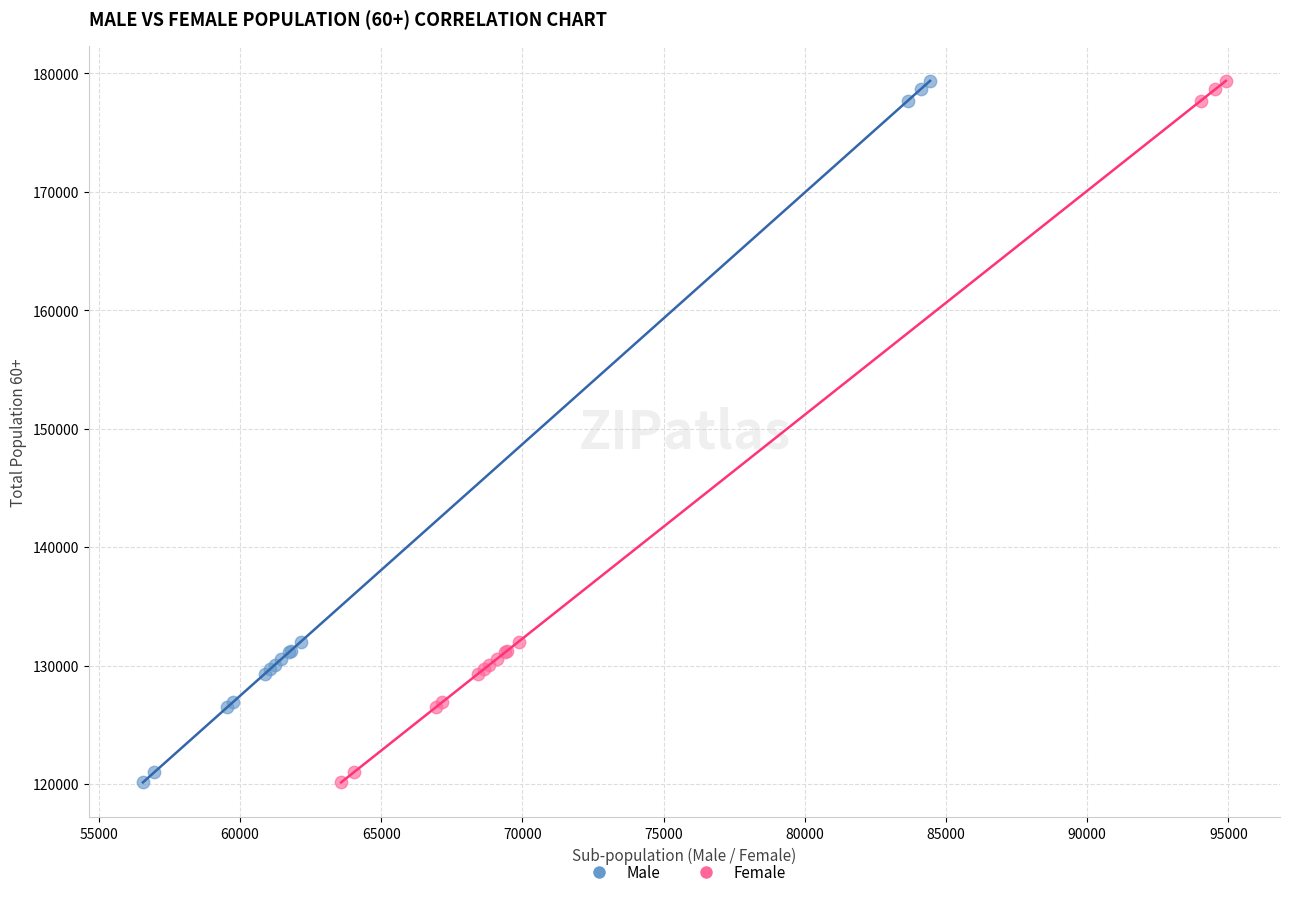

What are all the series names shown in the legend?

Male, Female